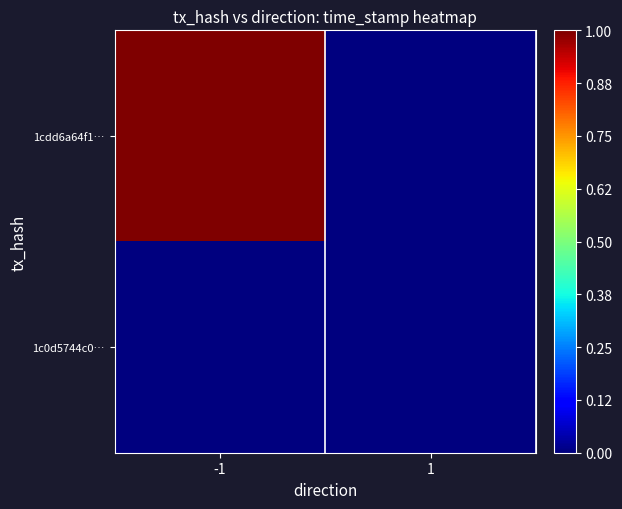

Reading left to right, extract all data points from this chart.

1cdd6a64f1…: -1=1.0	1=0.0
1c0d5744c0…: -1=0.0	1=0.0